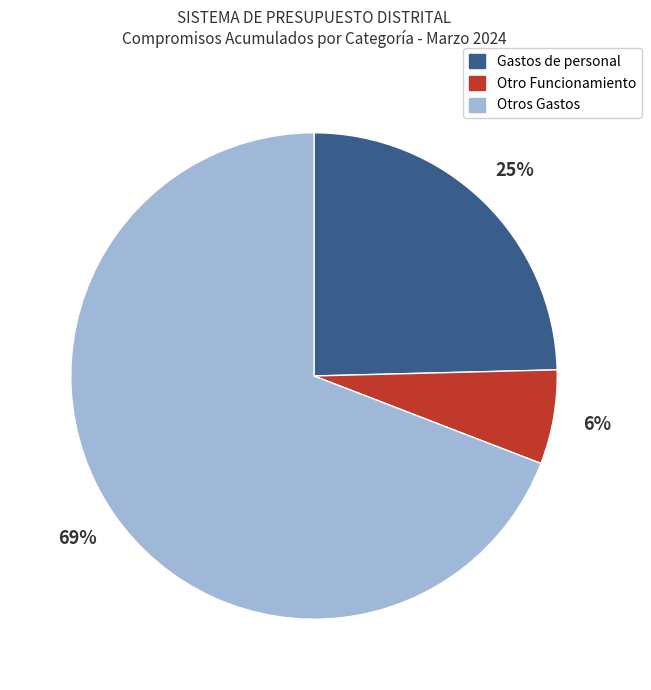

Which has a higher value, Gastos de personal or Otro Funcionamiento?

Gastos de personal